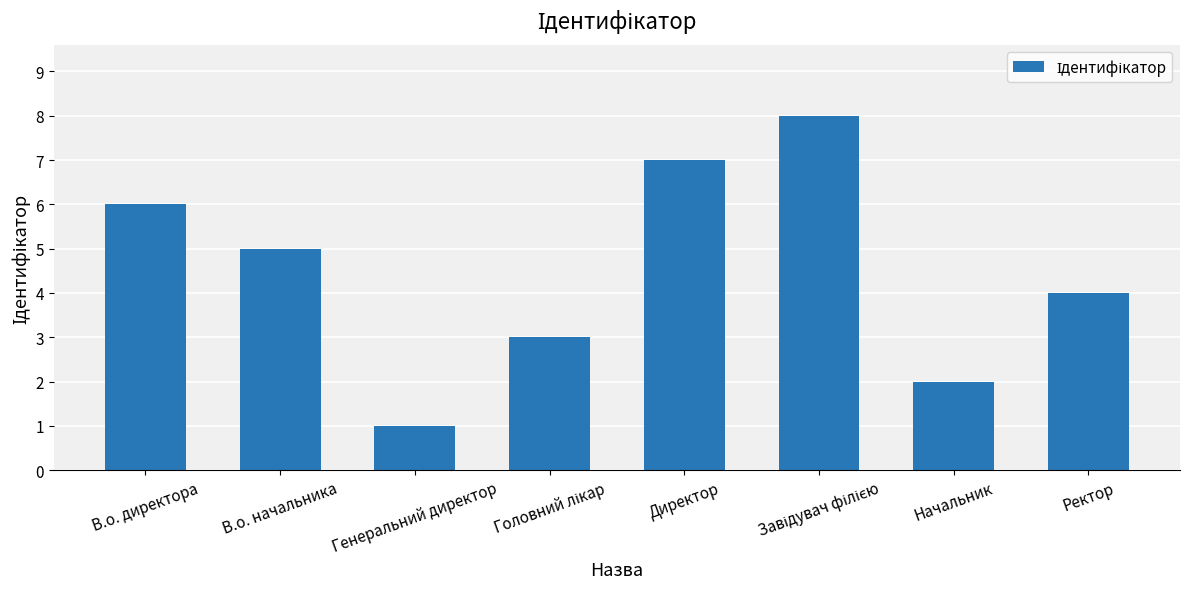

The chart shows a value of 7 at Директор. True or false?

True